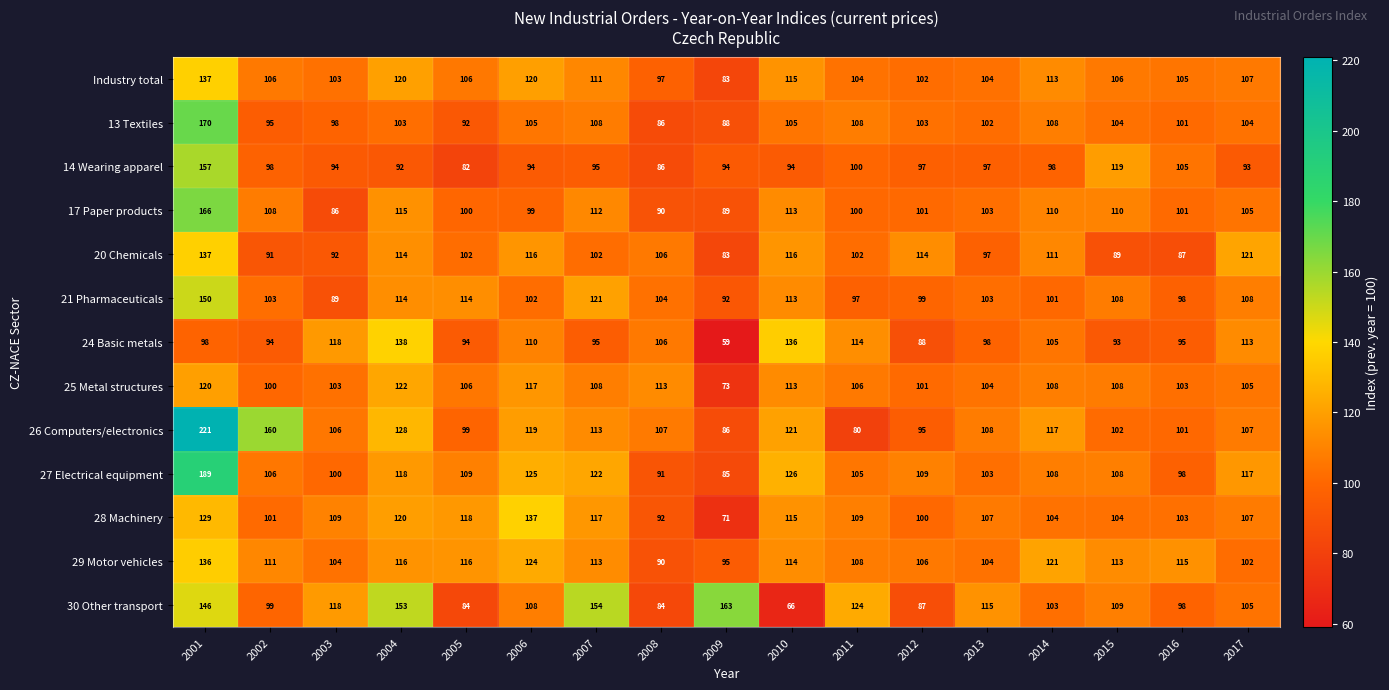

What is the maximum value shown in the chart?

221